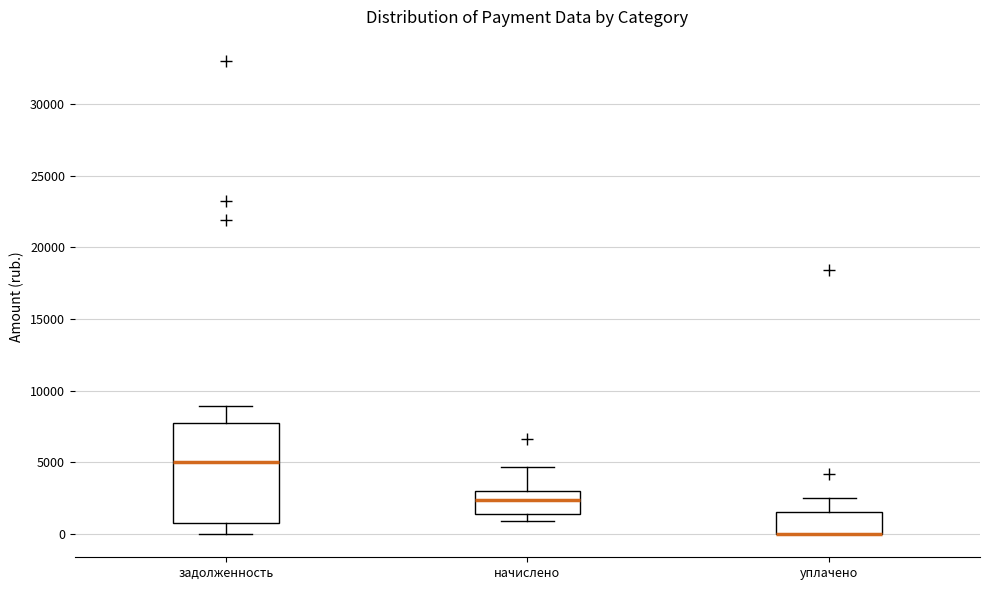

Reading left to right, transcribe this box plot: for each box, give where its median line is, the range the box spans, and where its two whiskers end, as read against the y-axis. The values are not printed on the chart, so give them approximately, as read against the axis.

задолженность: median 5000, box 500 to 7500, whiskers 0 to 9000
начислено: median 2500, box 1500 to 3000, whiskers 1000 to 4500
уплачено: median 0 (drawn on the box's lower edge), box 0 to 1500, whiskers 0 to 2500